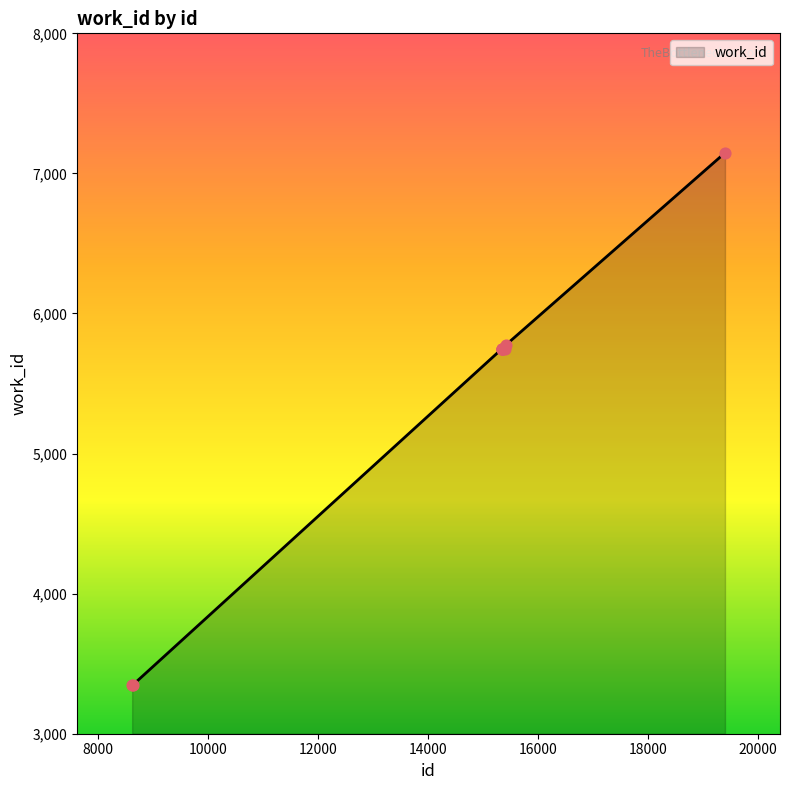

What is the minimum value shown in the chart?

3347